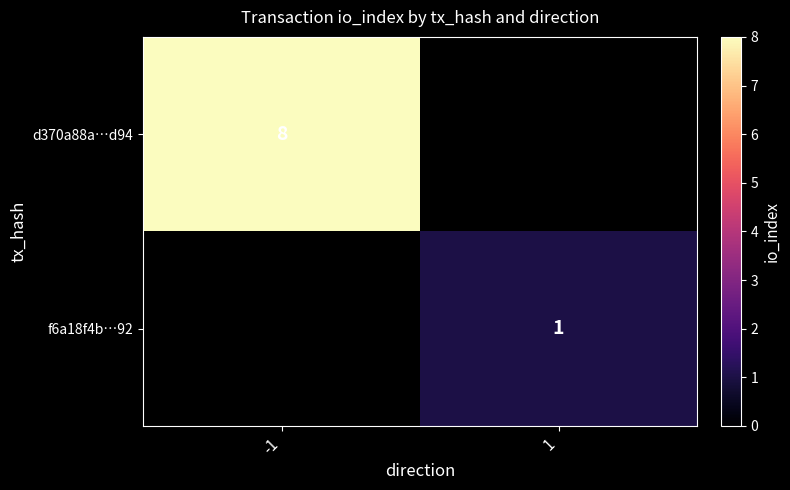

The f6a18f4b…92 series shows 2 at 1. True or false?

False